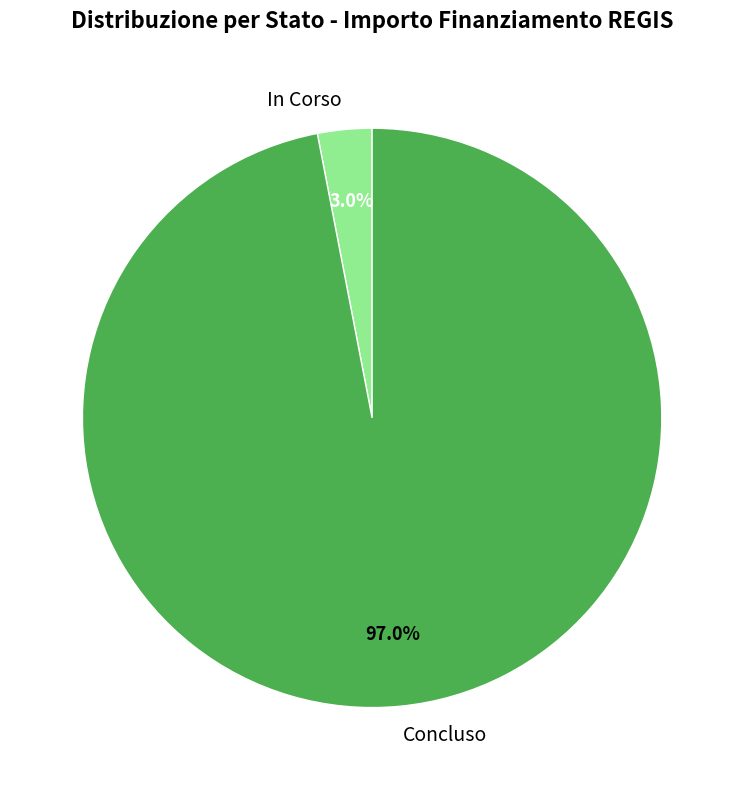

Rank the categories by value from highest to lowest.

Concluso, In Corso